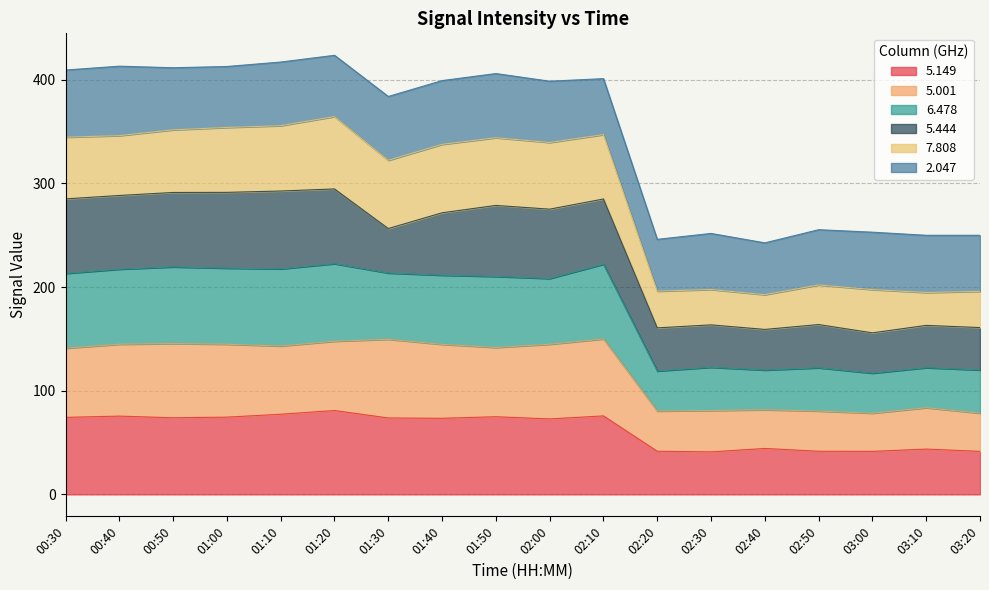

True or false:   5.001 and   6.478 cross at least once.

False